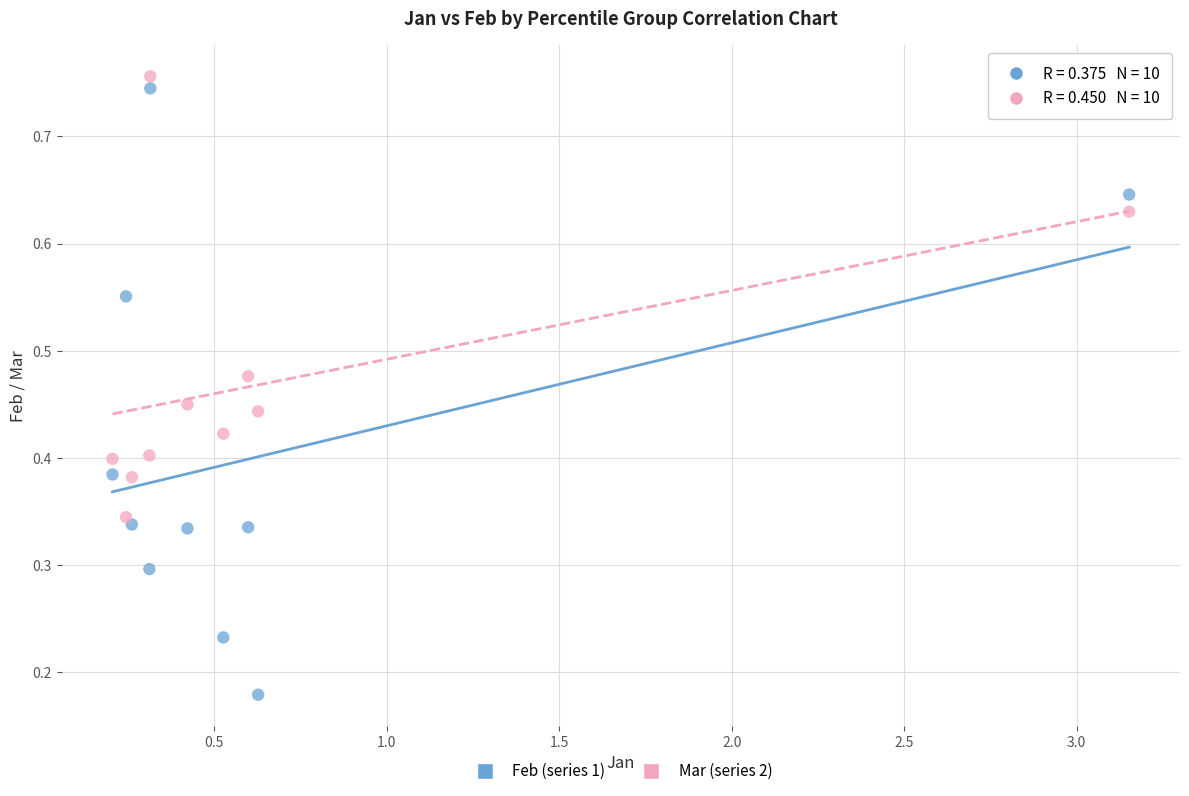

What are all the series names shown in the legend?

Feb (series 1), Mar (series 2)